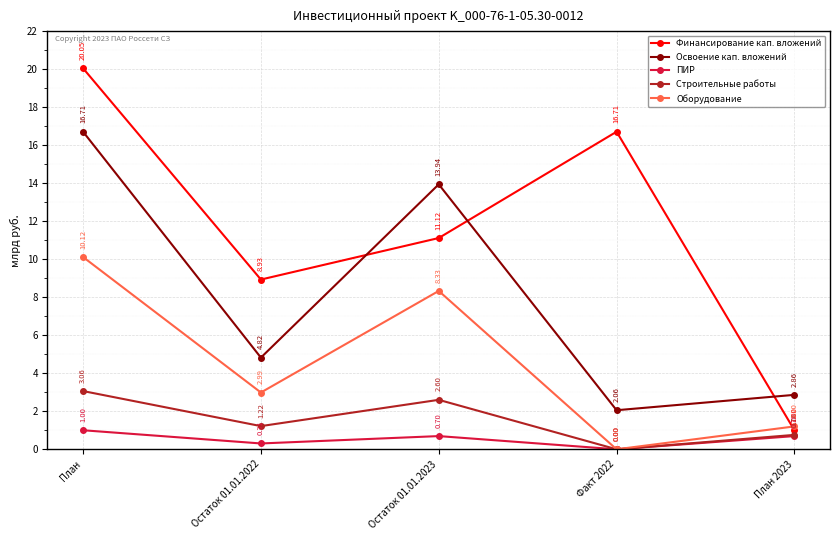

What is the average value of the ПИР series?

0.5